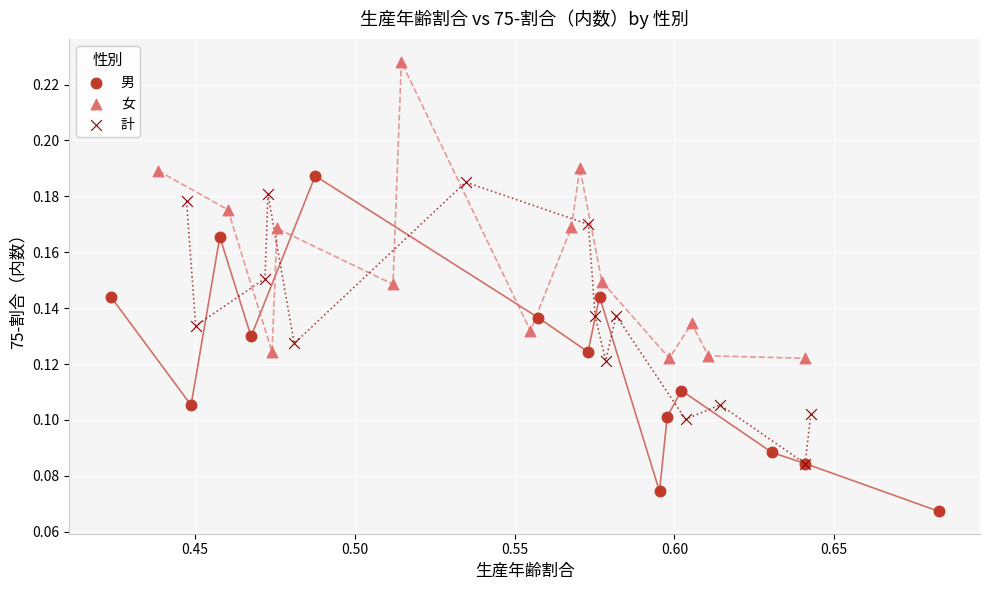

Which series reaches the minimum Y coordinate?

男